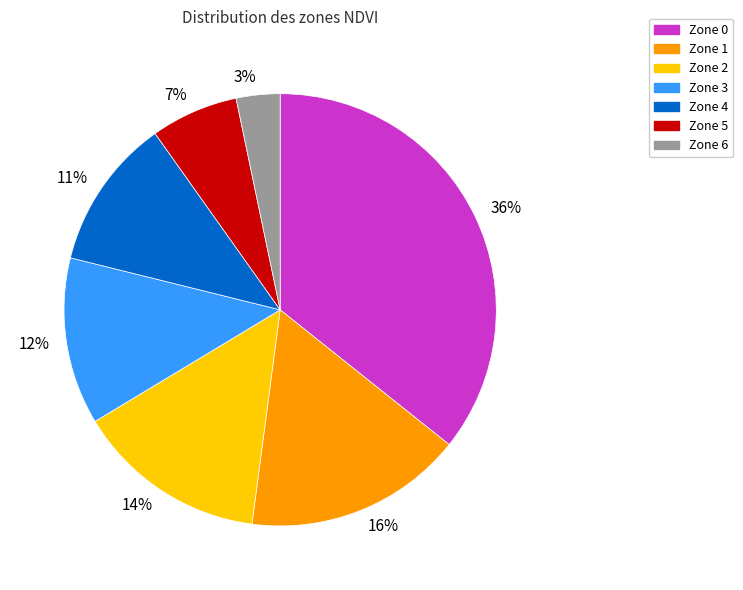

Rank the categories by value from highest to lowest.

36%, 16%, 14%, 12%, 11%, 7%, 3%